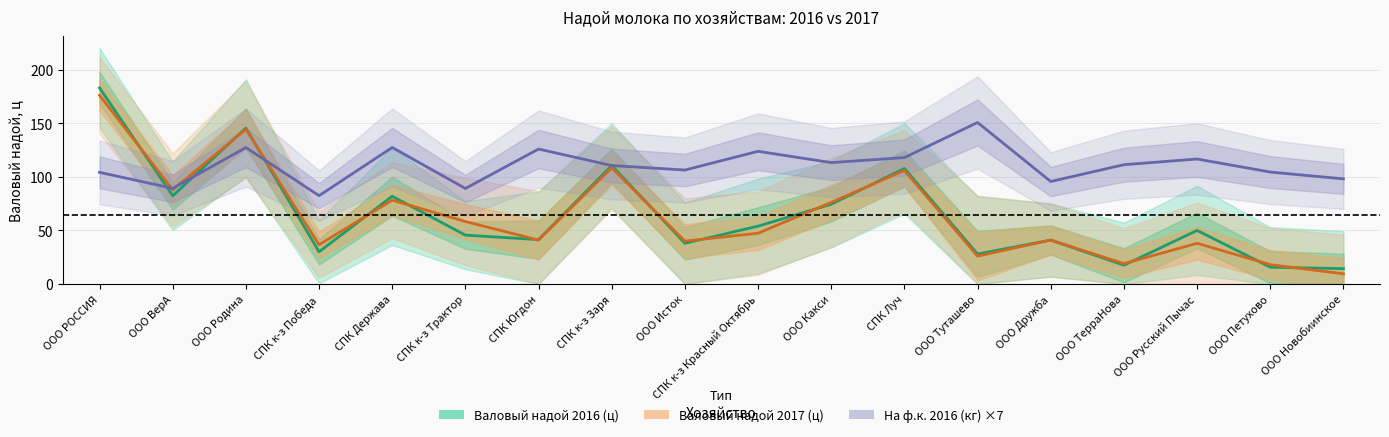

Between ООО Русский Пычас and ООО Исток, which is larger?

ООО Русский Пычас